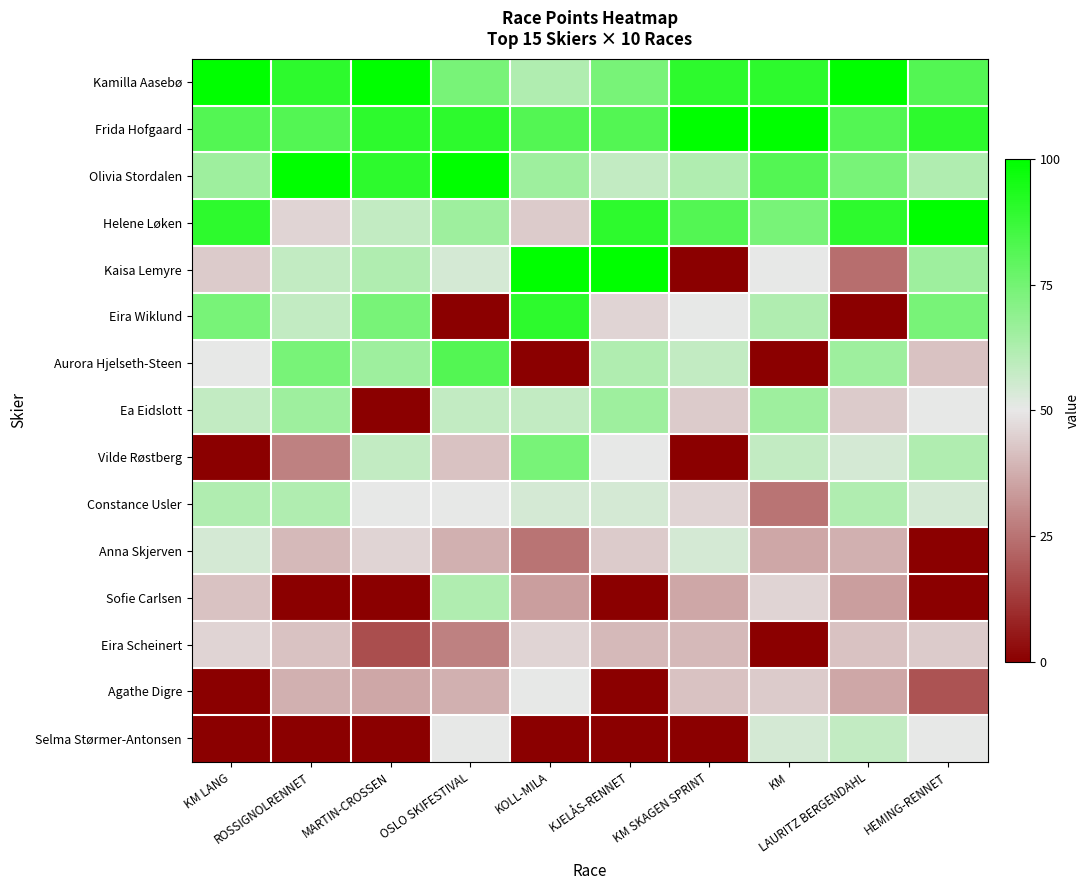

Reading left to right, what are all the values shown in this chart?

Kamilla Aasebø: KM LANG=100	ROSSIGNOLRENNET=90	MARTIN-CROSSEN=100	OSLO SKIFESTIVAL=74	KOLL-MILA=62	KJELÅS-RENNET=74	KM SKAGEN SPRINT=90	KM=90	LAURITZ BERGENDAHL=100	HEMING-RENNET=82
Frida Hofgaard: KM LANG=82	ROSSIGNOLRENNET=82	MARTIN-CROSSEN=90	OSLO SKIFESTIVAL=90	KOLL-MILA=82	KJELÅS-RENNET=82	KM SKAGEN SPRINT=100	KM=100	LAURITZ BERGENDAHL=82	HEMING-RENNET=90
Olivia Stordalen: KM LANG=66	ROSSIGNOLRENNET=100	MARTIN-CROSSEN=90	OSLO SKIFESTIVAL=100	KOLL-MILA=66	KJELÅS-RENNET=58	KM SKAGEN SPRINT=62	KM=82	LAURITZ BERGENDAHL=74	HEMING-RENNET=62
Helene Løken: KM LANG=90	ROSSIGNOLRENNET=46	MARTIN-CROSSEN=58	OSLO SKIFESTIVAL=66	KOLL-MILA=44	KJELÅS-RENNET=90	KM SKAGEN SPRINT=82	KM=74	LAURITZ BERGENDAHL=90	HEMING-RENNET=100
Kaisa Lemyre: KM LANG=44	ROSSIGNOLRENNET=58	MARTIN-CROSSEN=62	OSLO SKIFESTIVAL=54	KOLL-MILA=100	KJELÅS-RENNET=100	KM SKAGEN SPRINT=0	KM=50	LAURITZ BERGENDAHL=24	HEMING-RENNET=66
Eira Wiklund: KM LANG=74	ROSSIGNOLRENNET=58	MARTIN-CROSSEN=74	OSLO SKIFESTIVAL=0	KOLL-MILA=90	KJELÅS-RENNET=46	KM SKAGEN SPRINT=50	KM=62	LAURITZ BERGENDAHL=0	HEMING-RENNET=74
Aurora Hjelseth-Steen: KM LANG=50	ROSSIGNOLRENNET=74	MARTIN-CROSSEN=66	OSLO SKIFESTIVAL=82	KOLL-MILA=0	KJELÅS-RENNET=62	KM SKAGEN SPRINT=58	KM=0	LAURITZ BERGENDAHL=66	HEMING-RENNET=42
Ea Eidslott: KM LANG=58	ROSSIGNOLRENNET=66	MARTIN-CROSSEN=0	OSLO SKIFESTIVAL=58	KOLL-MILA=58	KJELÅS-RENNET=66	KM SKAGEN SPRINT=44	KM=66	LAURITZ BERGENDAHL=44	HEMING-RENNET=50
Vilde Røstberg: KM LANG=0	ROSSIGNOLRENNET=28	MARTIN-CROSSEN=58	OSLO SKIFESTIVAL=42	KOLL-MILA=74	KJELÅS-RENNET=50	KM SKAGEN SPRINT=0	KM=58	LAURITZ BERGENDAHL=54	HEMING-RENNET=62
Constance Usler: KM LANG=62	ROSSIGNOLRENNET=62	MARTIN-CROSSEN=50	OSLO SKIFESTIVAL=50	KOLL-MILA=54	KJELÅS-RENNET=54	KM SKAGEN SPRINT=46	KM=25	LAURITZ BERGENDAHL=62	HEMING-RENNET=54
Anna Skjerven: KM LANG=54	ROSSIGNOLRENNET=40	MARTIN-CROSSEN=46	OSLO SKIFESTIVAL=38	KOLL-MILA=25	KJELÅS-RENNET=44	KM SKAGEN SPRINT=54	KM=36	LAURITZ BERGENDAHL=38	HEMING-RENNET=0
Sofie Carlsen: KM LANG=42	ROSSIGNOLRENNET=0	MARTIN-CROSSEN=0	OSLO SKIFESTIVAL=62	KOLL-MILA=34	KJELÅS-RENNET=0	KM SKAGEN SPRINT=36	KM=46	LAURITZ BERGENDAHL=34	HEMING-RENNET=0
Eira Scheinert: KM LANG=46	ROSSIGNOLRENNET=42	MARTIN-CROSSEN=17	OSLO SKIFESTIVAL=28	KOLL-MILA=46	KJELÅS-RENNET=40	KM SKAGEN SPRINT=40	KM=0	LAURITZ BERGENDAHL=42	HEMING-RENNET=44
Agathe Digre: KM LANG=0	ROSSIGNOLRENNET=38	MARTIN-CROSSEN=36	OSLO SKIFESTIVAL=38	KOLL-MILA=50	KJELÅS-RENNET=0	KM SKAGEN SPRINT=42	KM=44	LAURITZ BERGENDAHL=36	HEMING-RENNET=18
Selma Størmer-Antonsen: KM LANG=0	ROSSIGNOLRENNET=0	MARTIN-CROSSEN=0	OSLO SKIFESTIVAL=50	KOLL-MILA=0	KJELÅS-RENNET=0	KM SKAGEN SPRINT=0	KM=54	LAURITZ BERGENDAHL=58	HEMING-RENNET=50